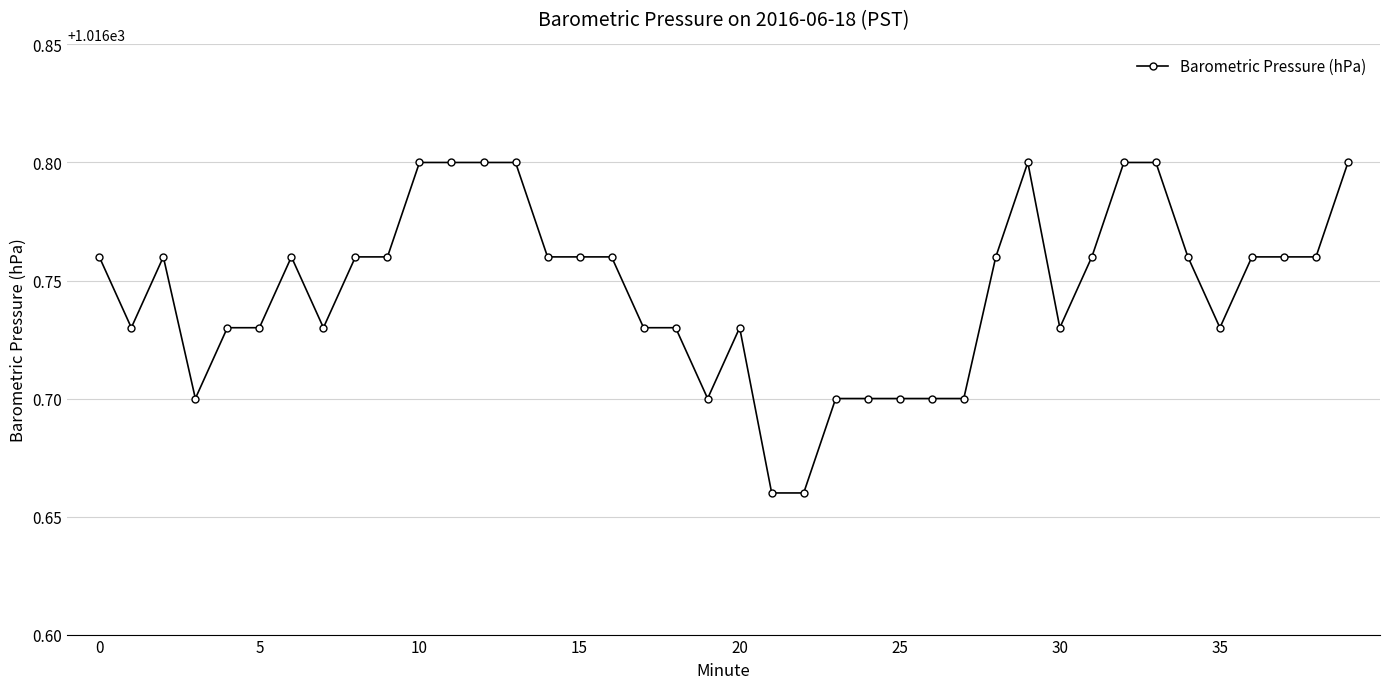

True or false: there are more than 2 points higher than both neighbors.

True